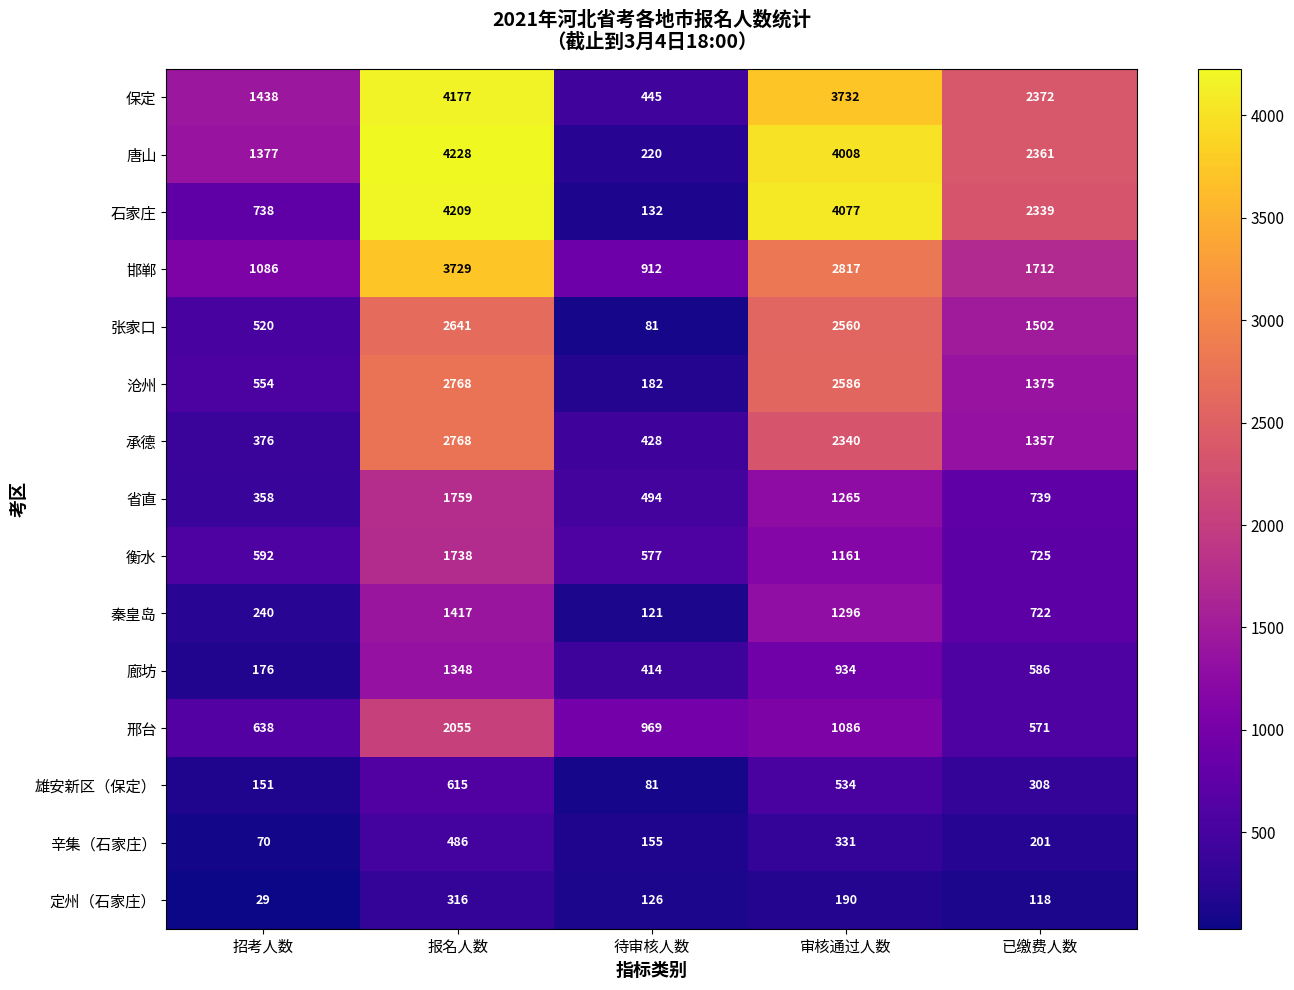

What is the sum of all 保定 values?

12164